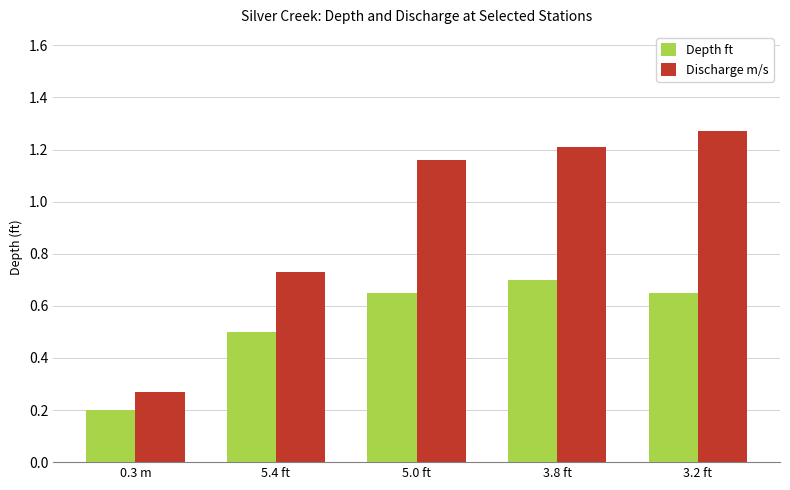

The Depth ft series shows 0.2 at 5.4 ft. True or false?

False